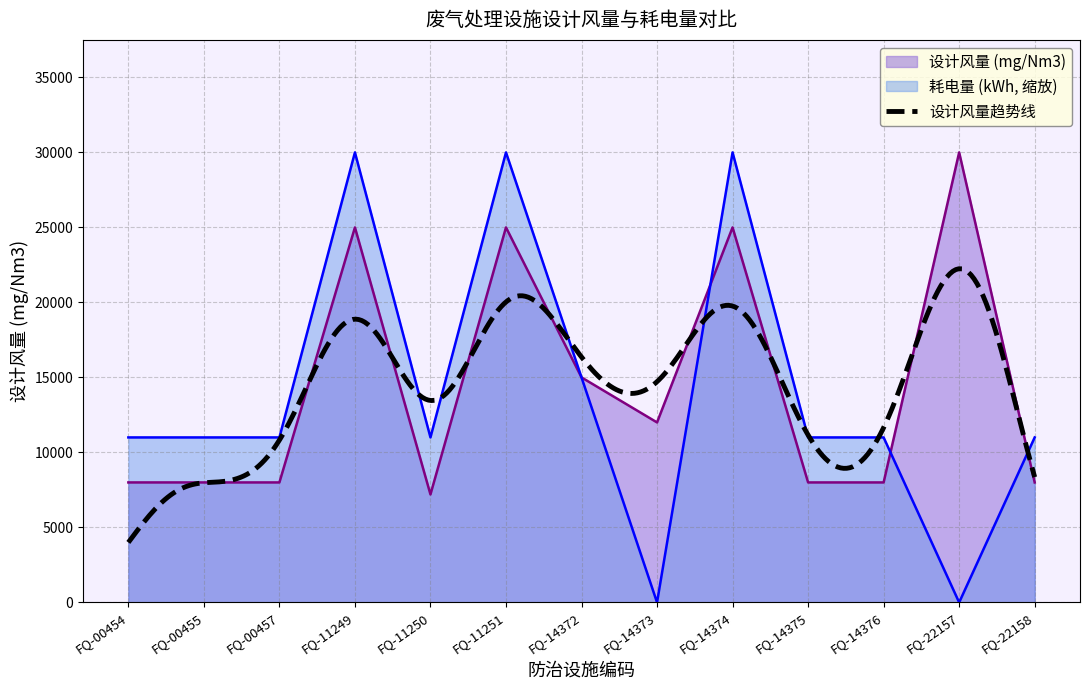

What is the total value across all series at FQ-22158?

19000